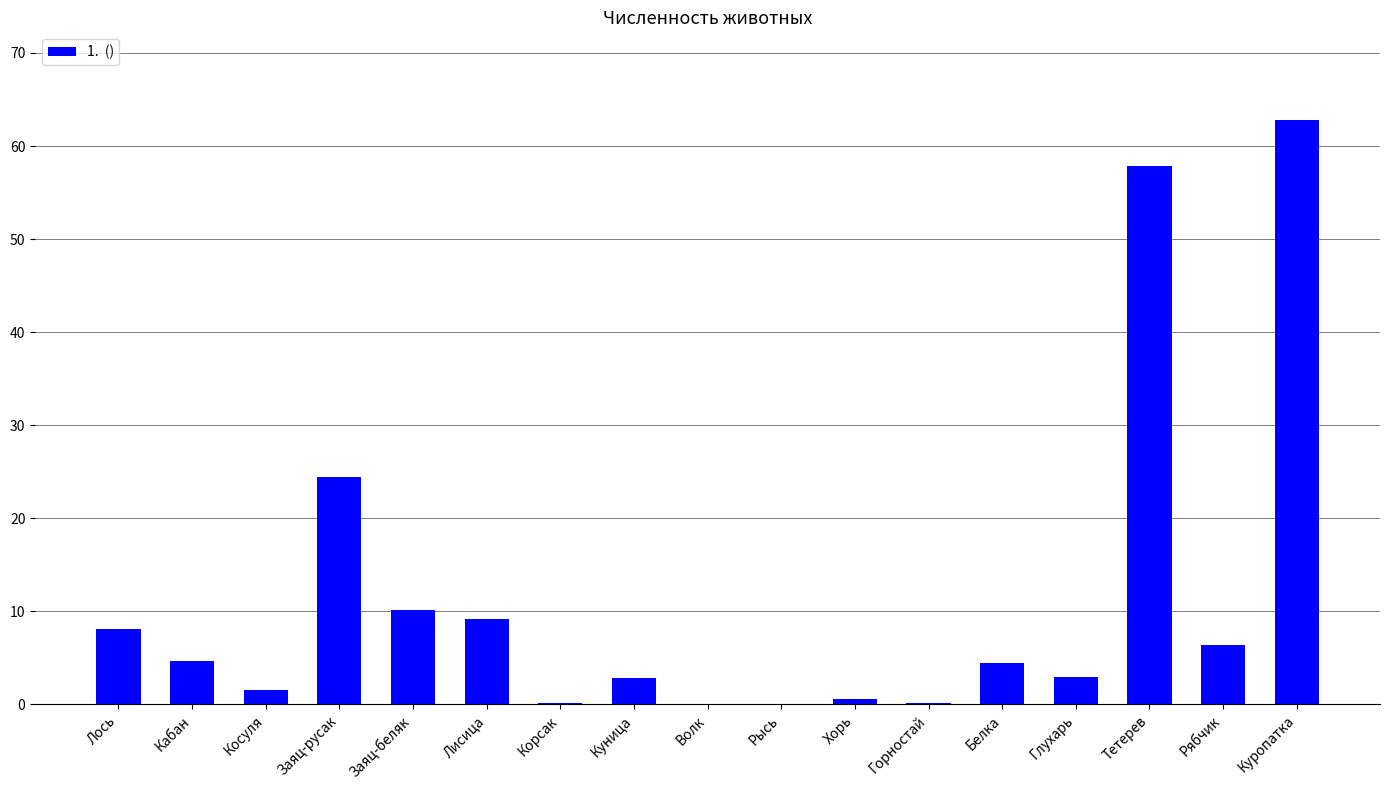

At which category does the chart reach its peak across all series?

Куропатка